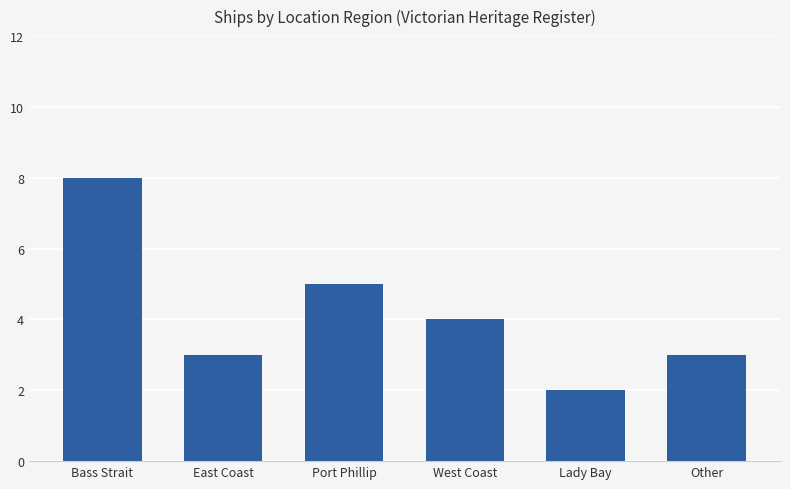

What is the sum of all values?

25